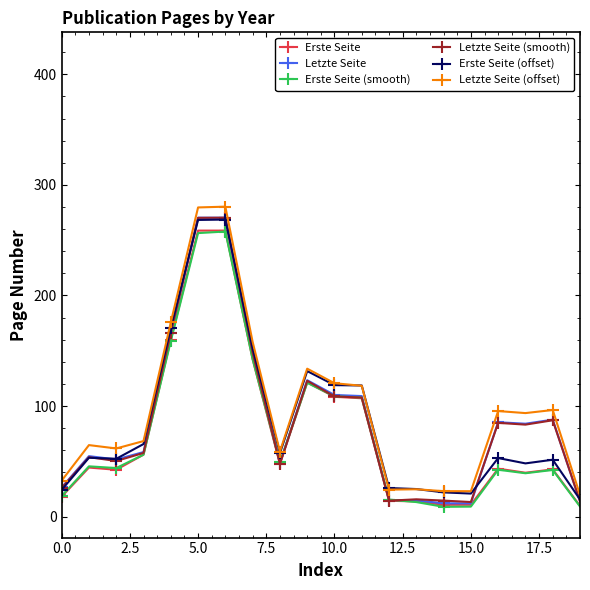

What is the greatest value displayed?

280.3